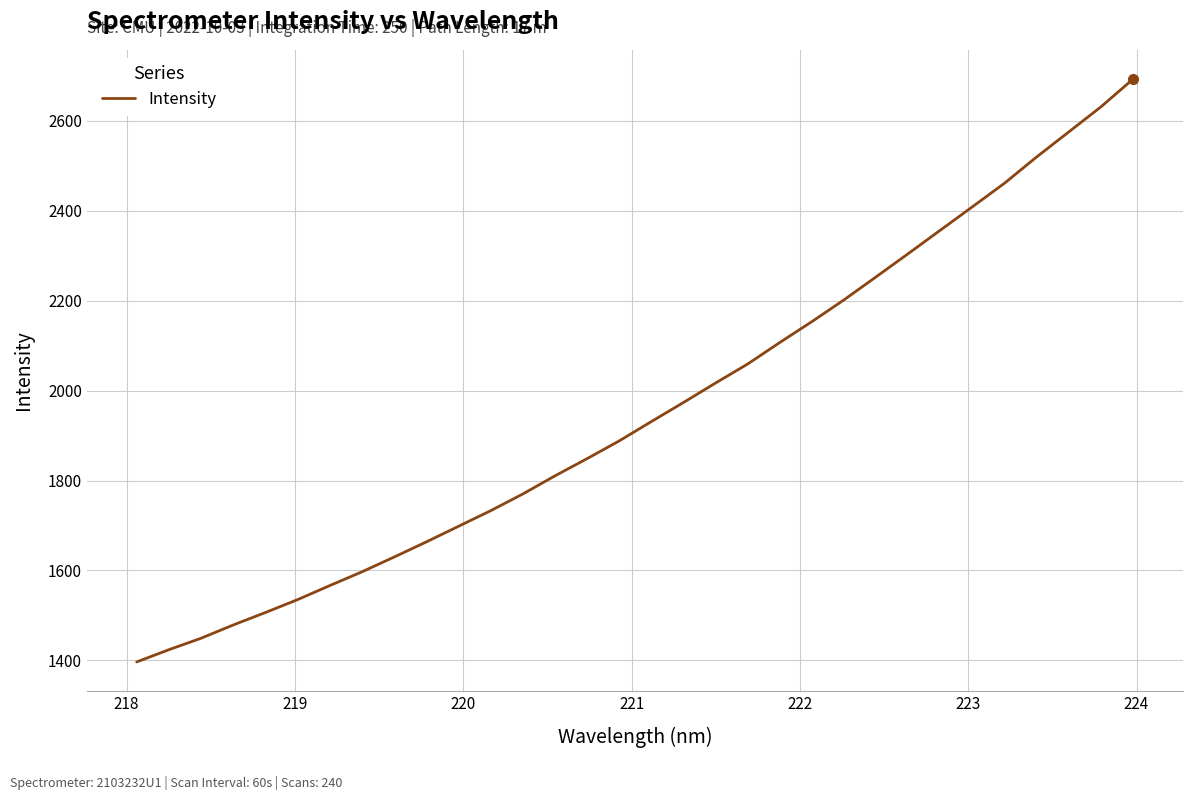

What is the maximum value shown in the chart?

2692.8